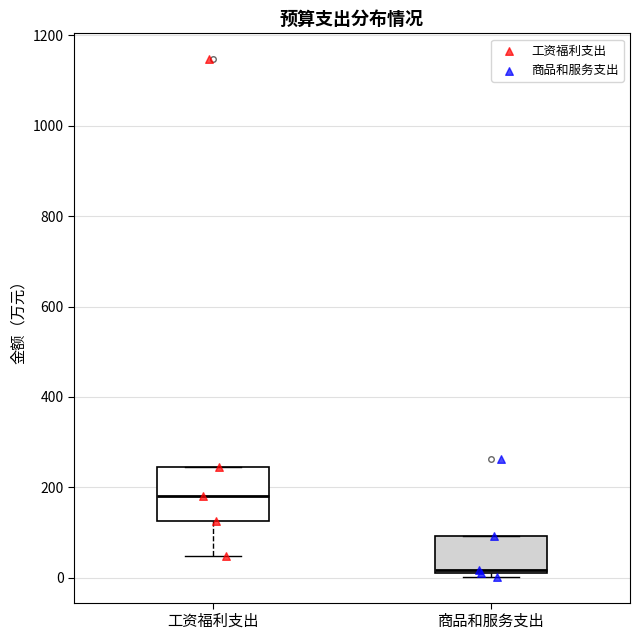

Which box's median line is the highest?

工资福利支出